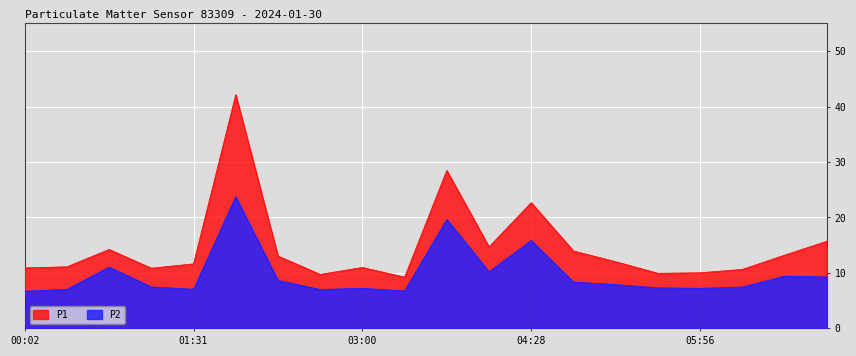

What is the label of the 12th point from the right?

03:00